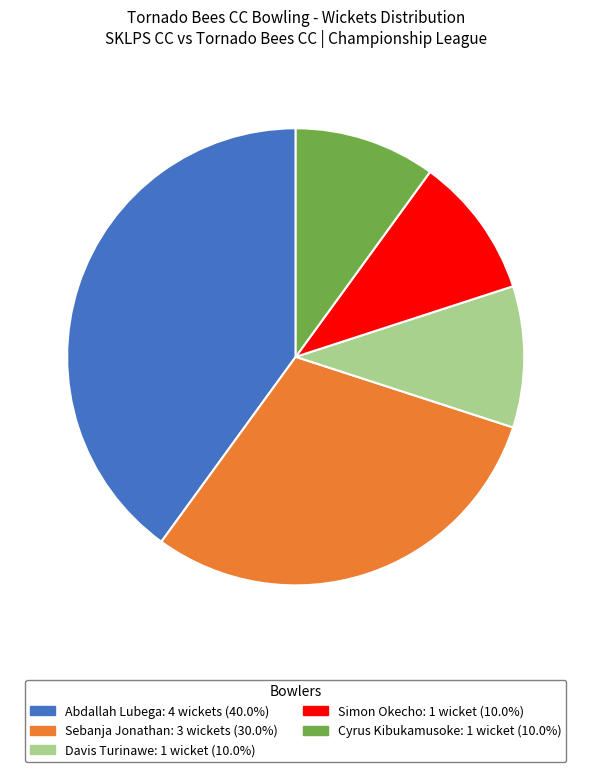

Is there any slice that represents more than half of the pie?

No